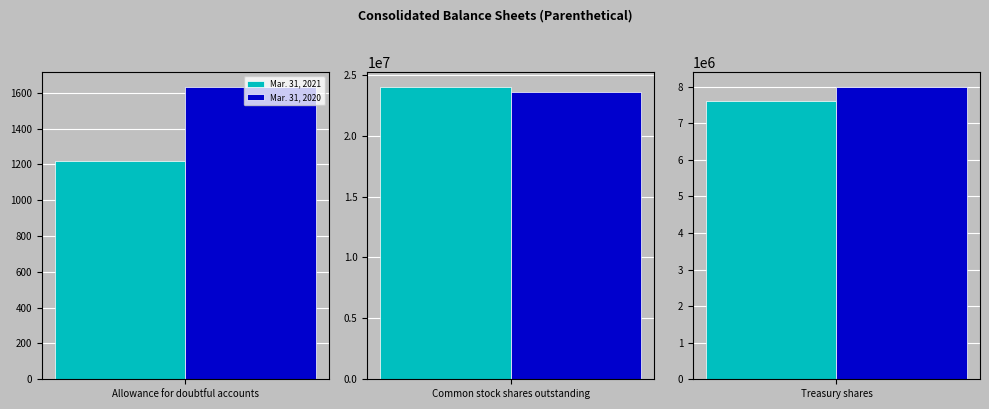

What is the difference between the Mar. 31, 2021 values at Treasury shares and Allowance for doubtful accounts?

7594884